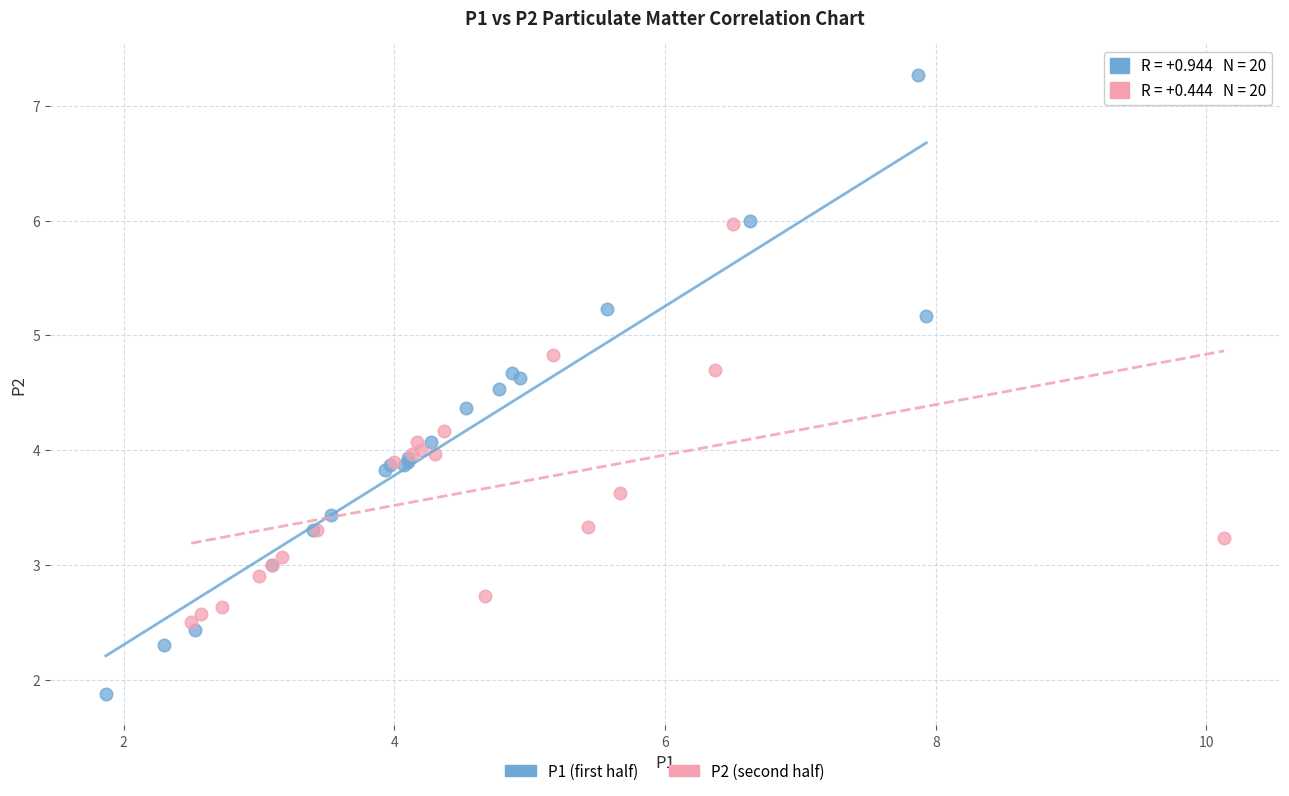

Which series has the widest spread of Y values?

P1 (first half)